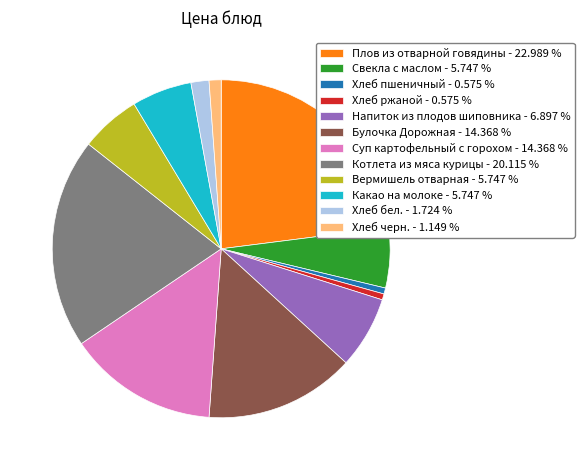

Is there any slice that represents more than half of the pie?

No